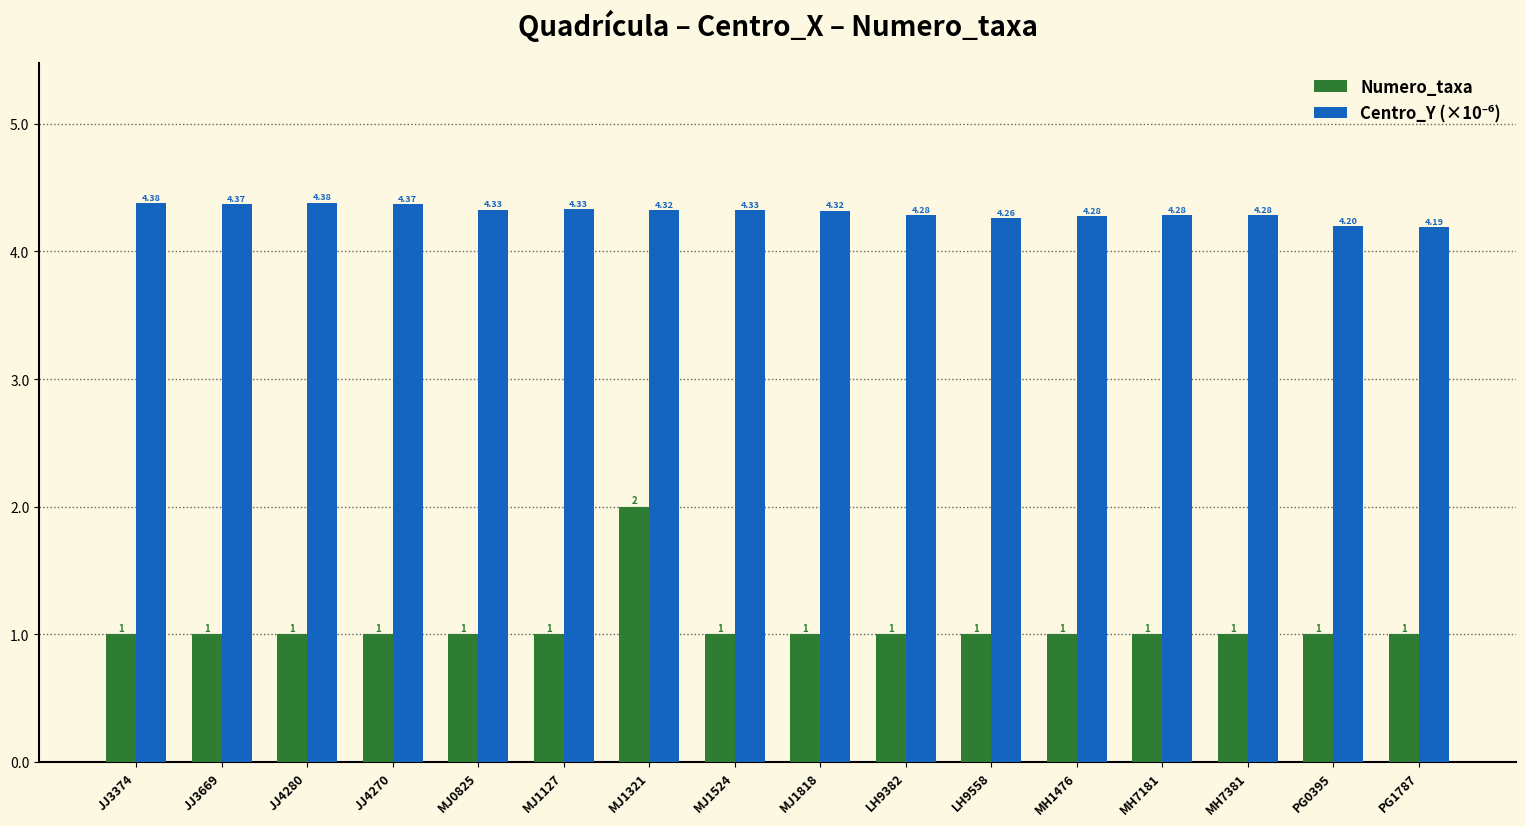

How many bars are there in each group?

2